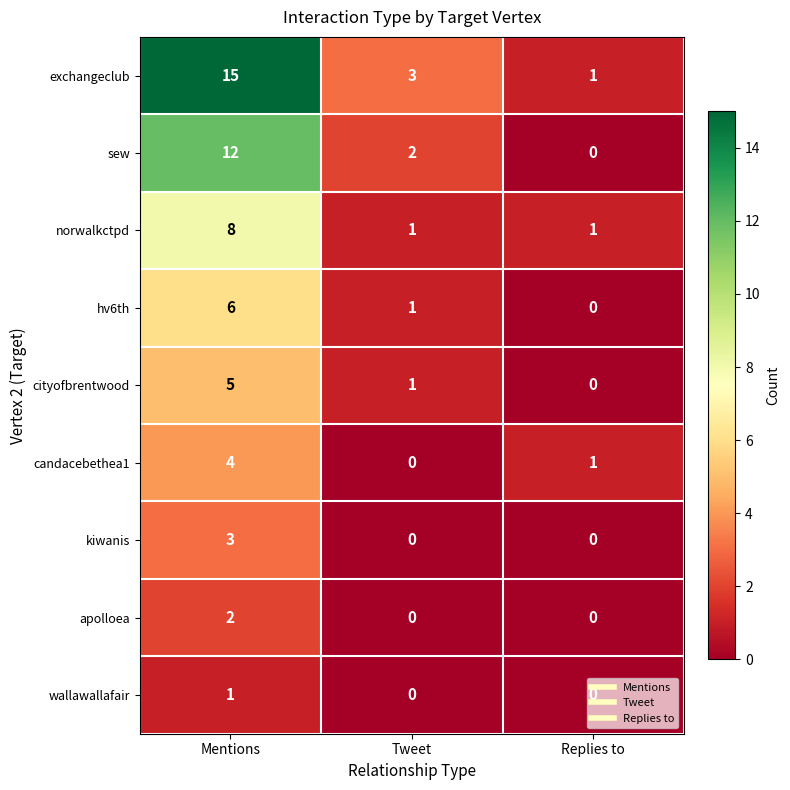

What is the difference between the highest and lowest values at Mentions?

14